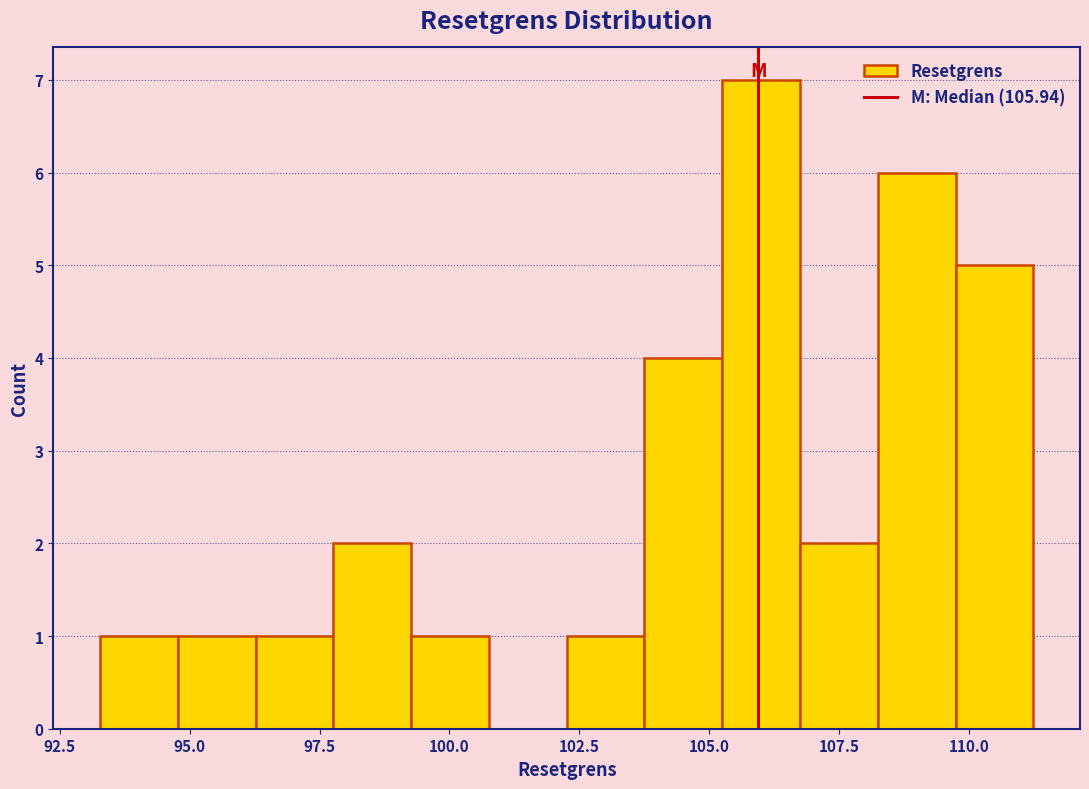

Around what value on the x-axis is the tallest bar? Give the approximate position of its centre, as read against the axis.

106.0